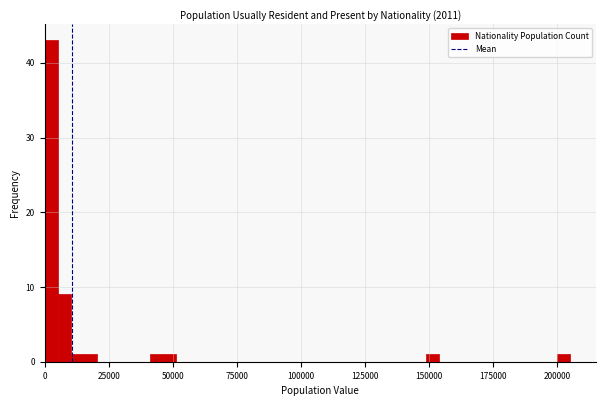

Read against the x-axis, roughly where is the centre of the tallest bar?

5000